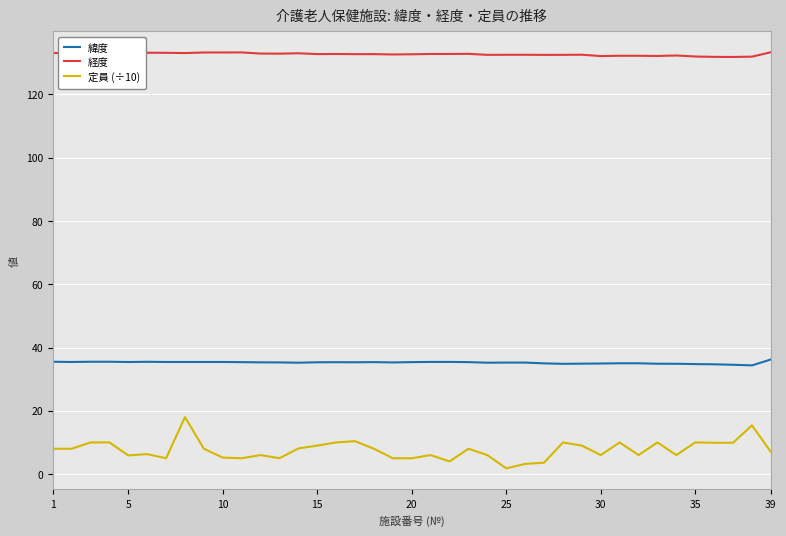

What is the minimum value for 緯度?

34.4